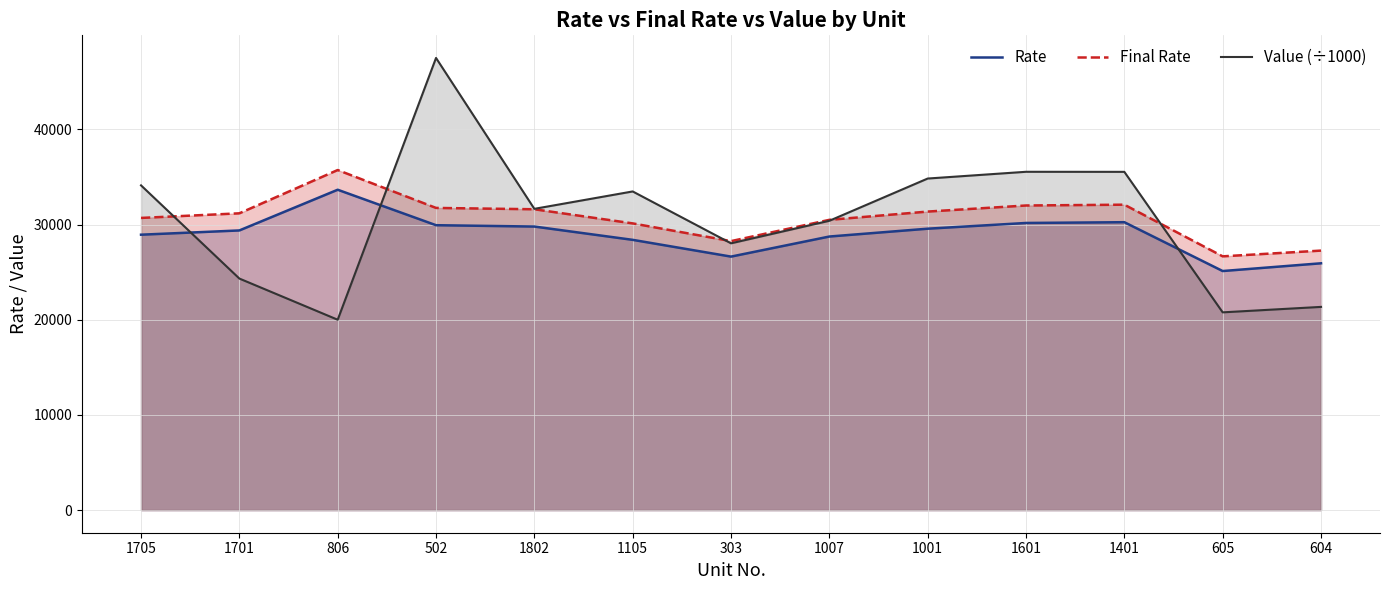

In Rate, how many points are lower than both neighbors (excluding endpoints)?

2